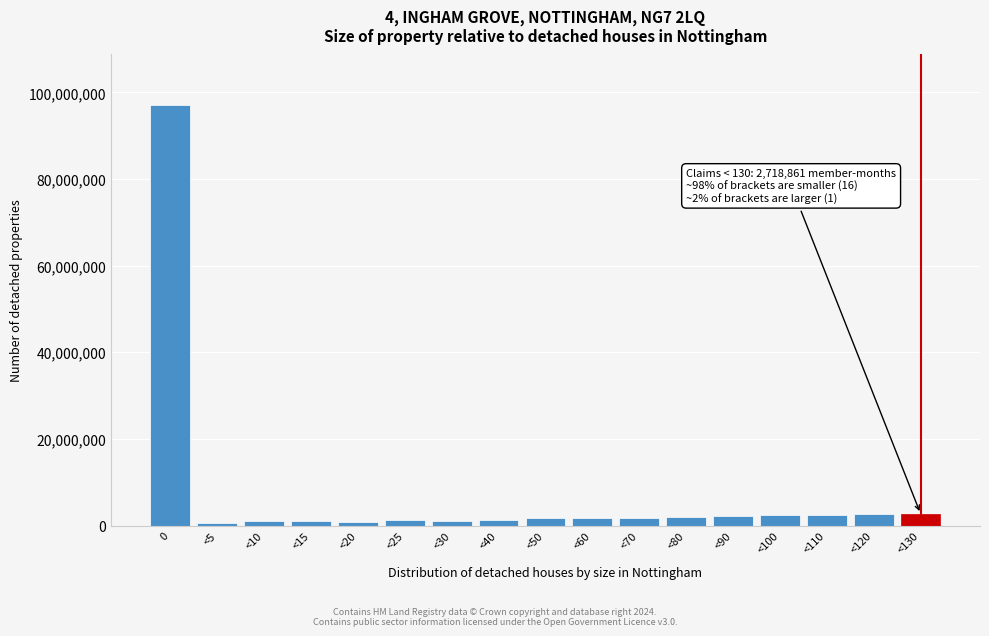

At which label is the value closest to 48879318?

<130